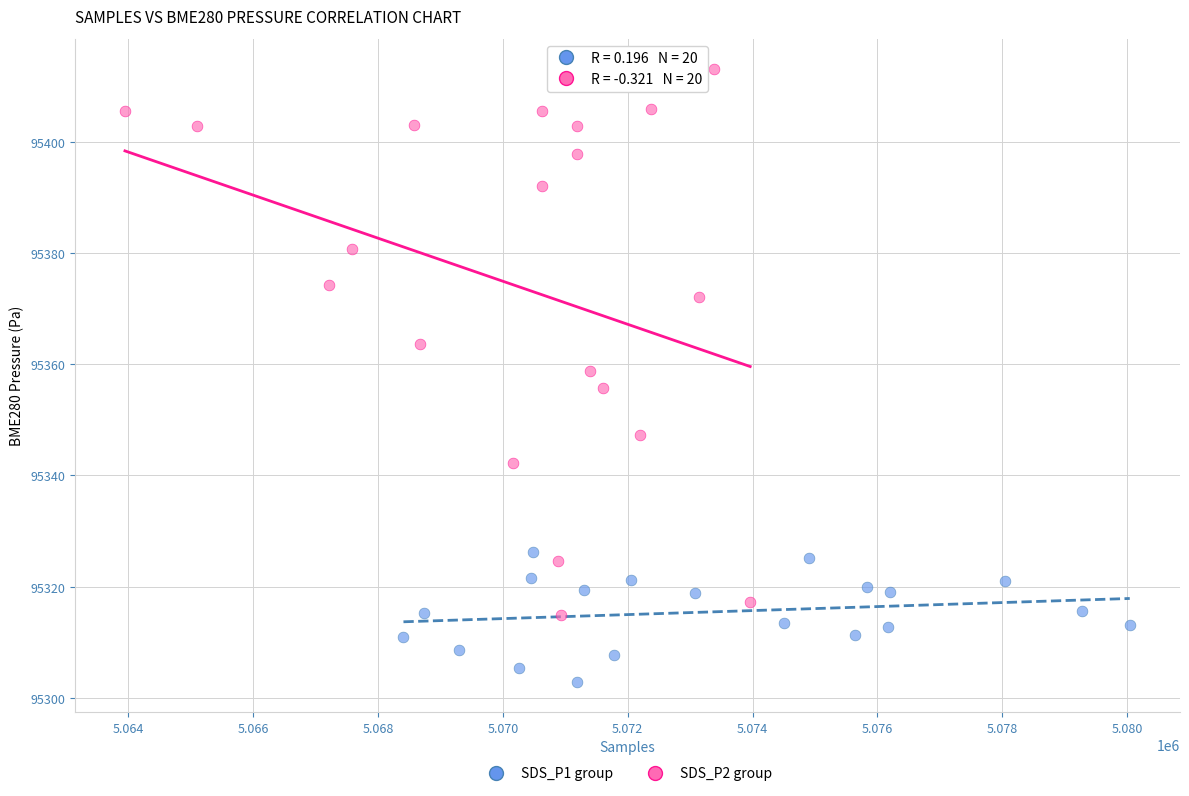

Which series has the largest Y range (max minus min)?

SDS_P2 group